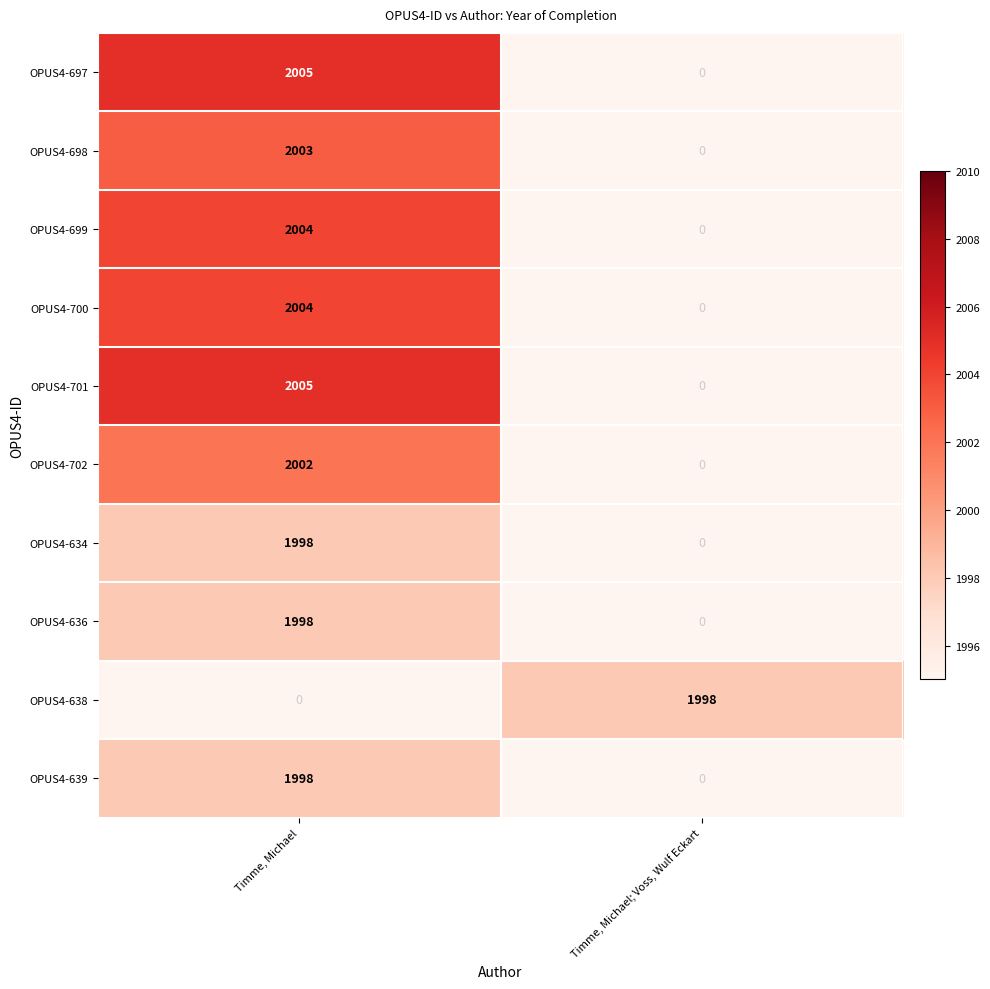

What is the total value across all series at Timme, Michael; Voss, Wulf Eckart?

1998